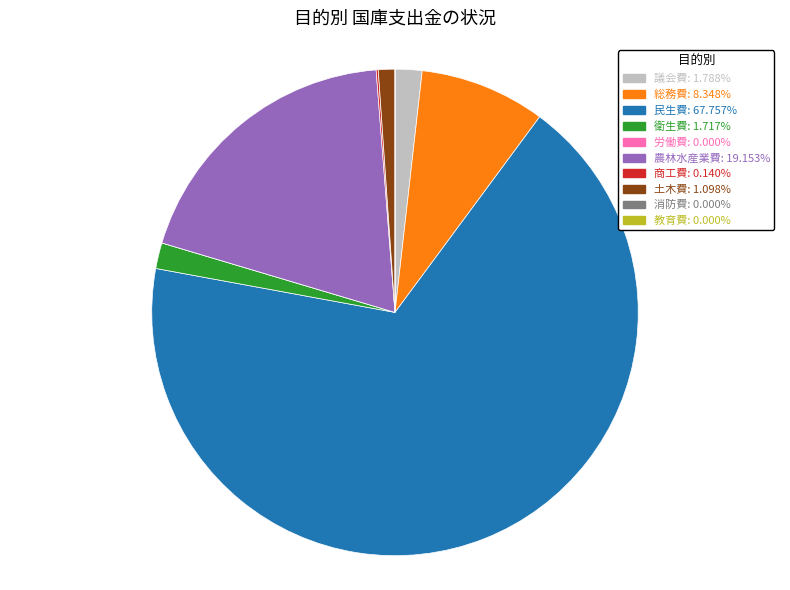

Does 衛生費 account for over 50% of the chart?

No